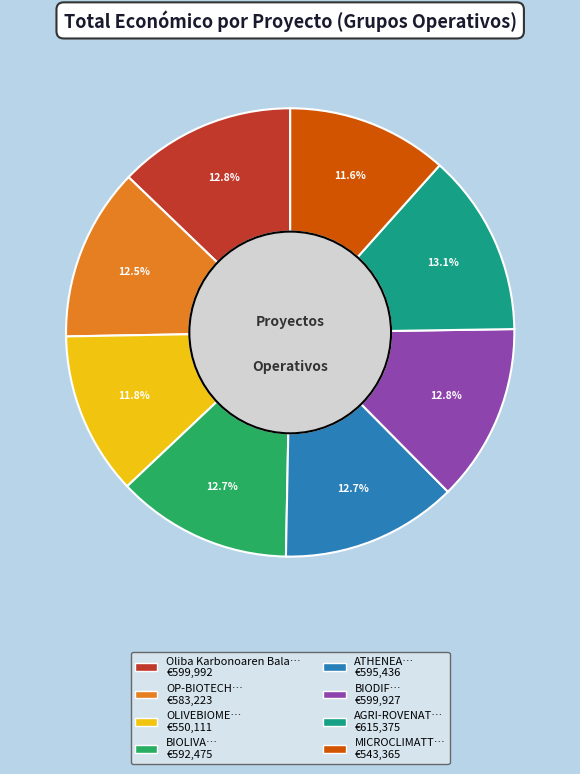

How many slices are in this pie chart?

8